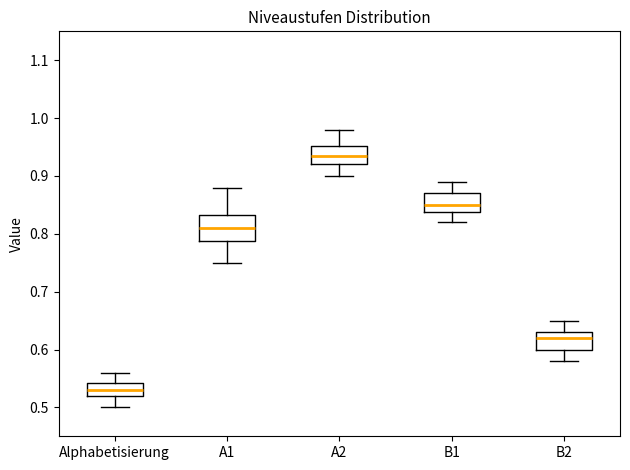

Reading left to right, transcribe this box plot: for each box, give where its median line is, the range the box spans, and where its two whiskers end, as read against the y-axis. The values are not printed on the chart, so give them approximately, as read against the axis.

Alphabetisierung: median 0.53, box 0.52 to 0.54, whiskers 0.50 to 0.56
A1: median 0.81, box 0.79 to 0.83, whiskers 0.75 to 0.88
A2: median 0.94, box 0.92 to 0.95, whiskers 0.90 to 0.98
B1: median 0.85, box 0.84 to 0.87, whiskers 0.82 to 0.89
B2: median 0.62, box 0.60 to 0.63, whiskers 0.58 to 0.65